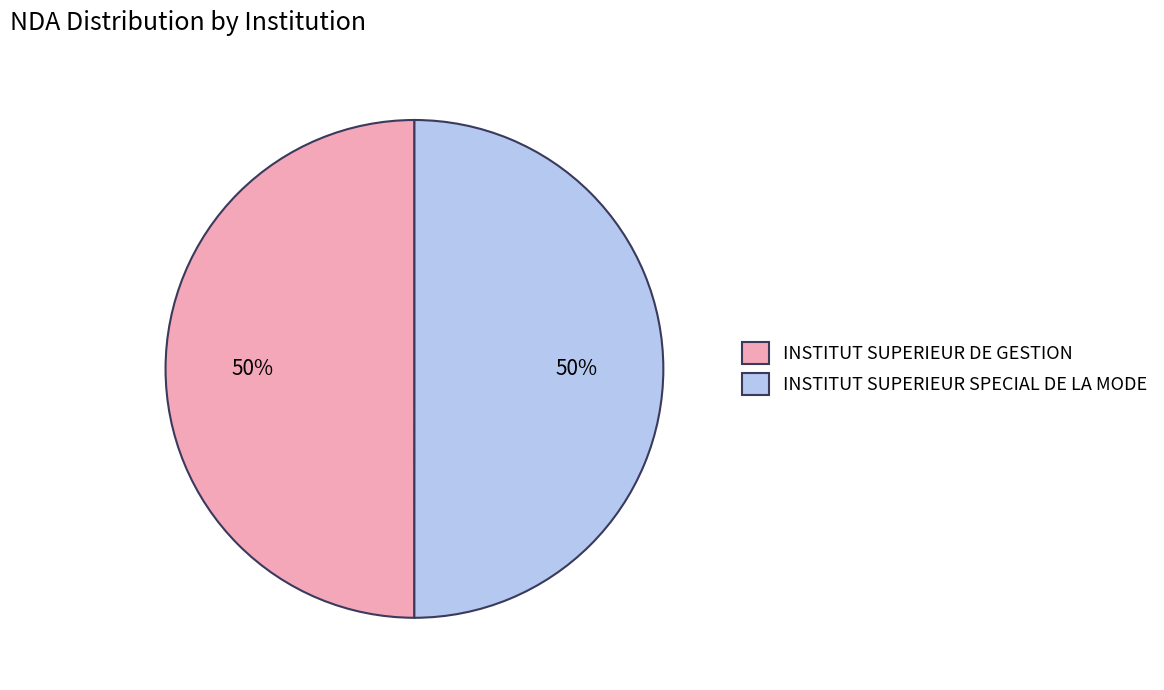

Combined, do INSTITUT SUPERIEUR SPECIAL DE LA MODE and INSTITUT SUPERIEUR DE GESTION account for over 50%?

Yes